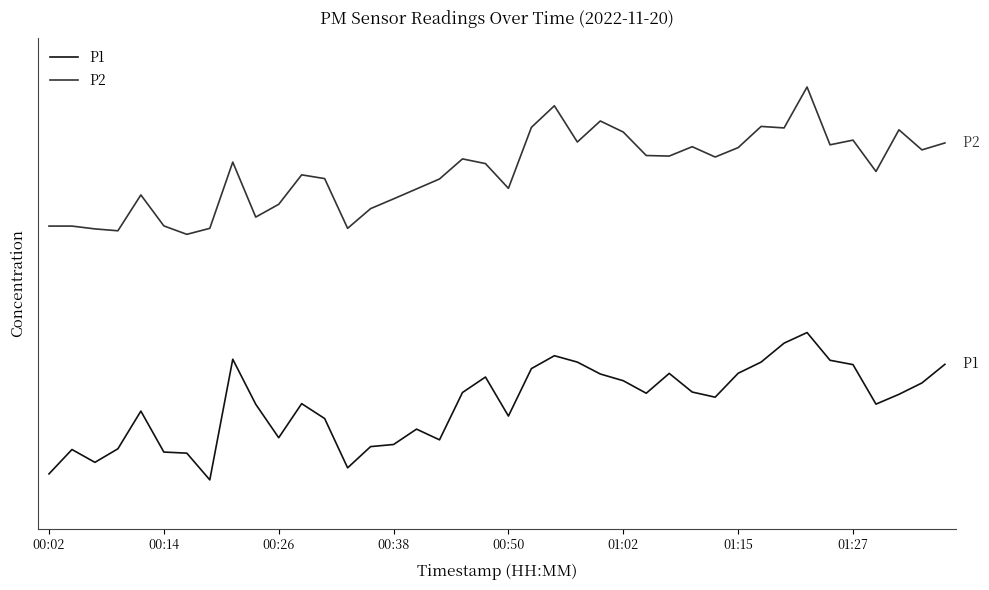

True or false: P1 and P2 intersect in this chart.

False